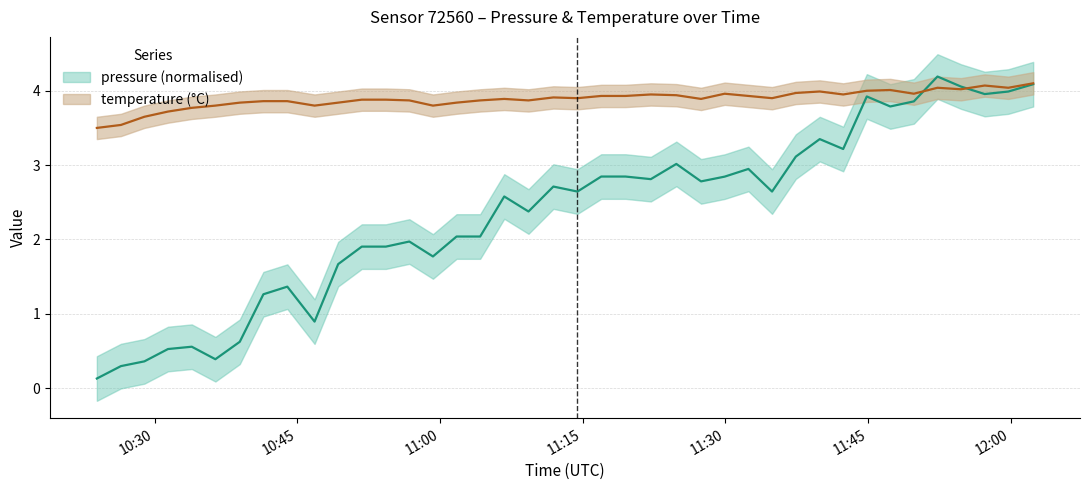

What is the sum of all temperature values?

155.5